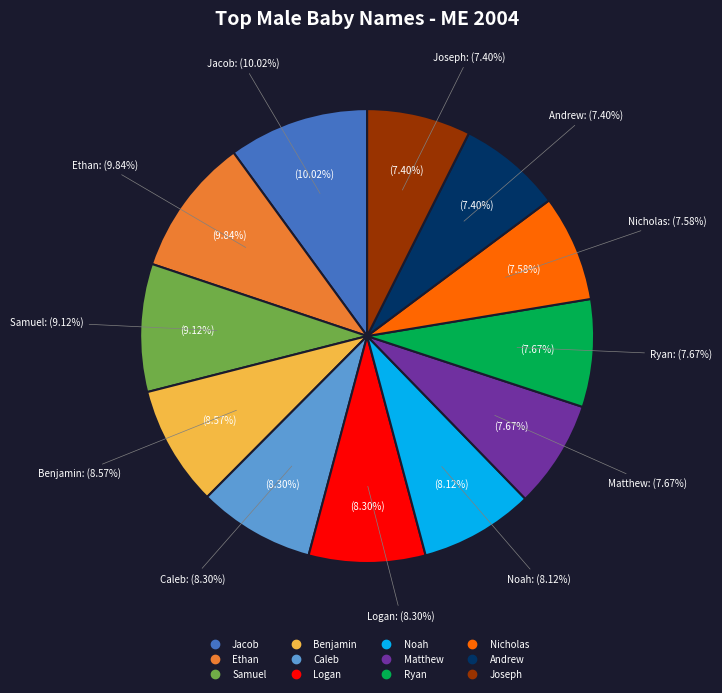

Is it true that Samuel is 15% of the pie?

False